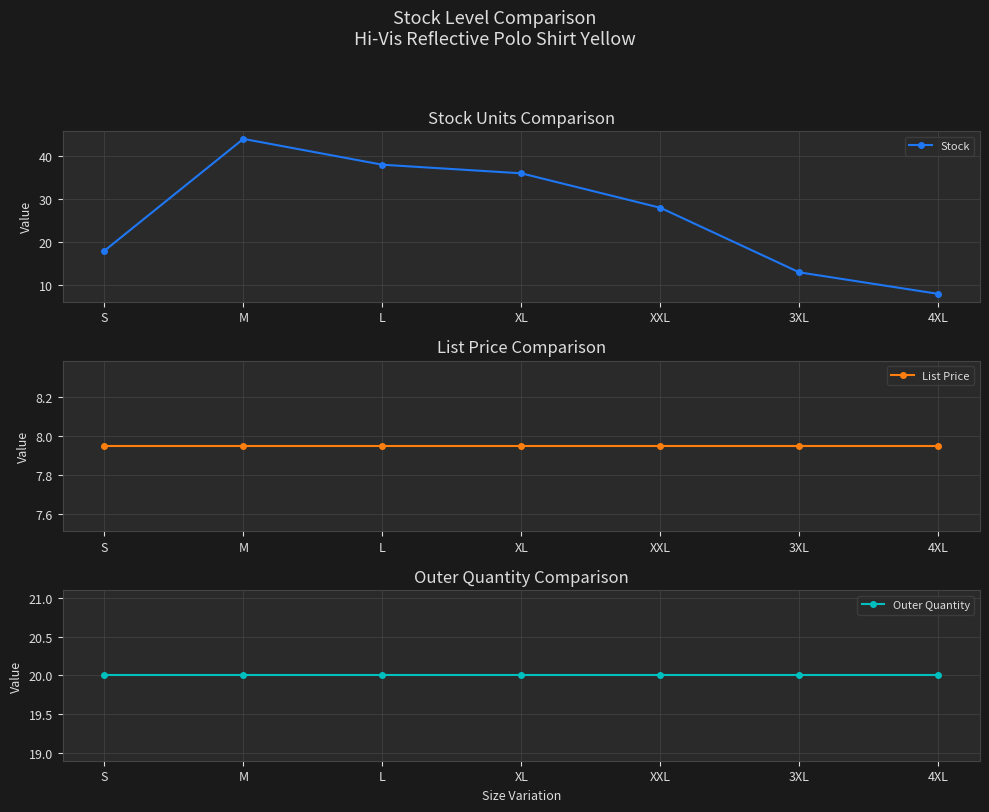

Which series changed the most between L and 3XL?

Stock